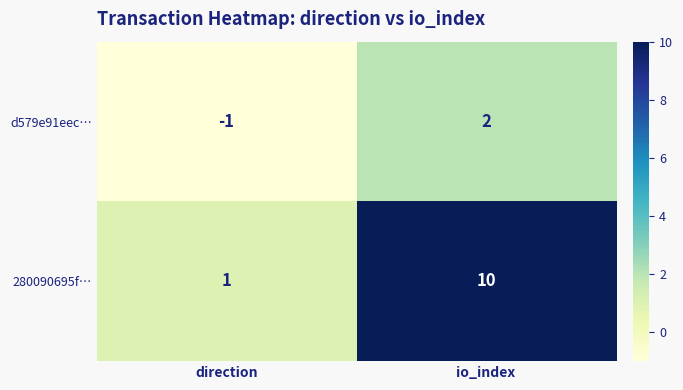

Rank the series by their average value, from highest to lowest.

280090695f…, d579e91eec…